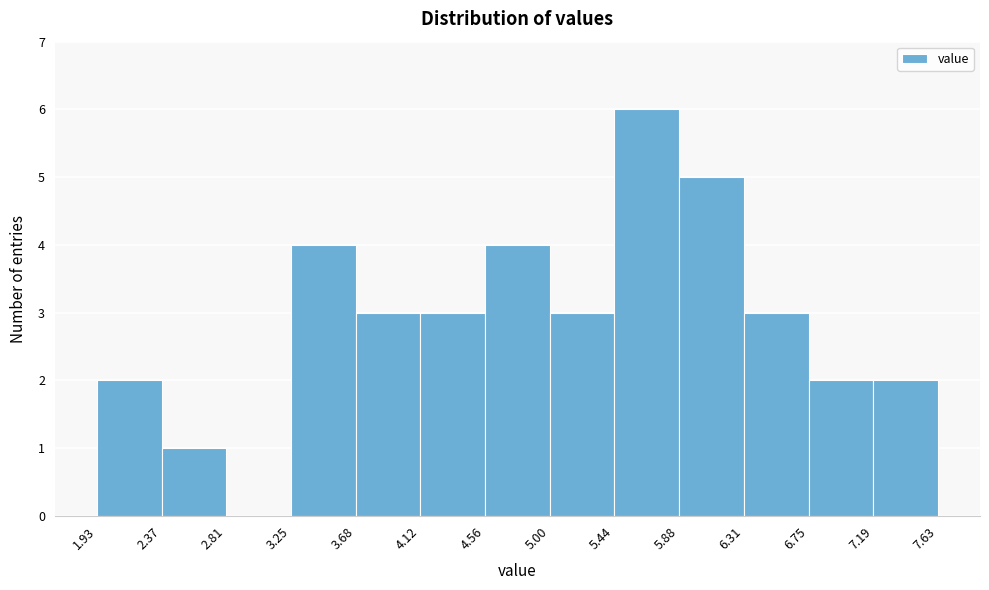

Reading left to right, transcribe this chart: for each bar, give the range it covers on the x-axis and its height. The values are not printed on the chart, so give them approximately, as read against the axis.

1.93 to 2.37: 2
2.37 to 2.81: 1
2.81 to 3.25: 0
3.25 to 3.68: 4
3.68 to 4.12: 3
4.12 to 4.56: 3
4.56 to 5.00: 4
5.00 to 5.44: 3
5.44 to 5.88: 6
5.88 to 6.31: 5
6.31 to 6.75: 3
6.75 to 7.19: 2
7.19 to 7.63: 2